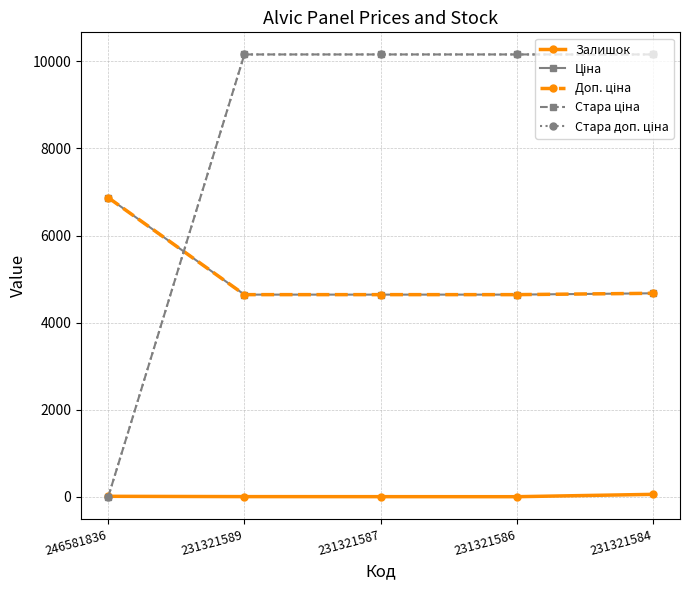

List the series in order of their peak value, highest first.

Стара ціна, Стара доп. ціна, Ціна, Доп. ціна, Залишок